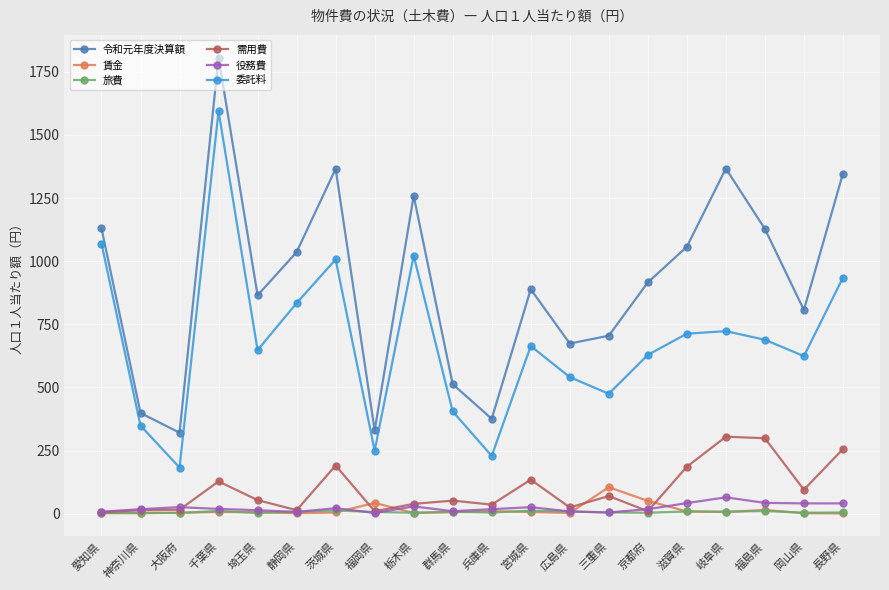

True or false: 令和元年度決算額 and 需用費 cross at least once.

False